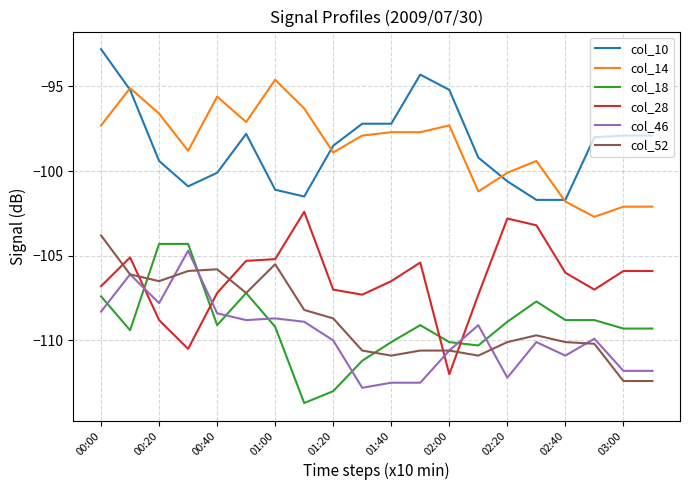

True or false: col_10 and col_18 intersect in this chart.

False